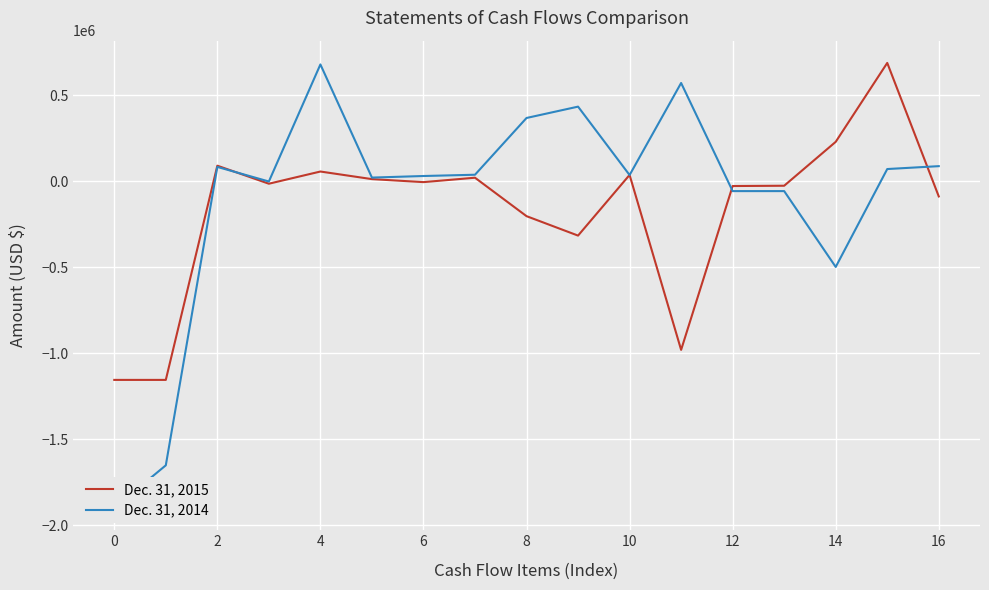

What is the lowest value of the Dec. 31, 2015 series?

-1155176